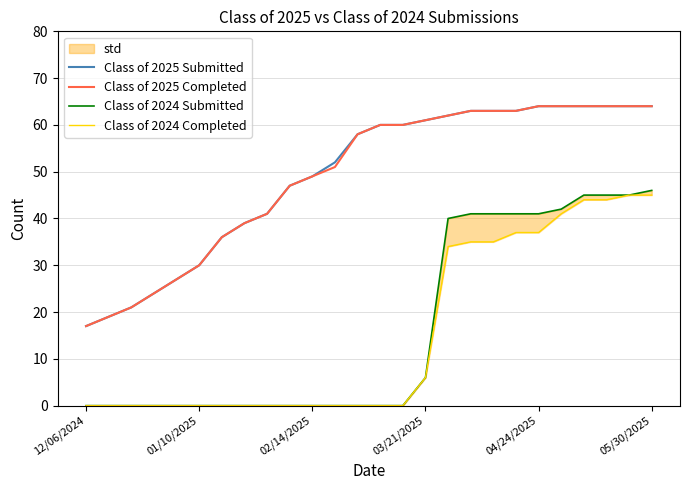

What is the lowest value of the Class of 2025 Submitted series?

17